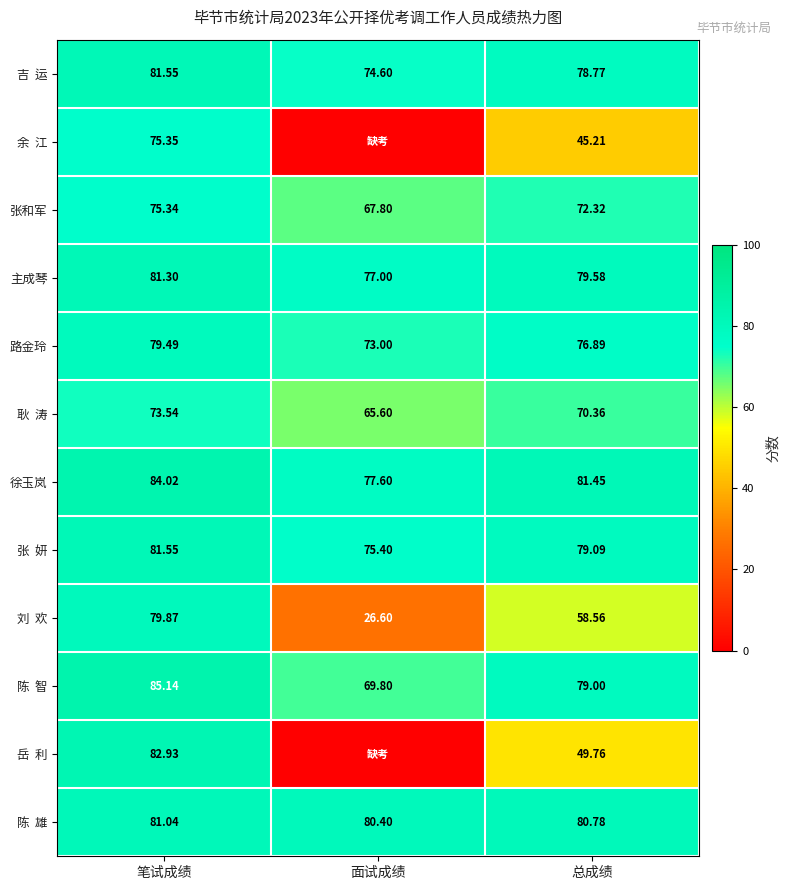

Is the value of 徐玉岚 at 笔试成绩 greater than the value of 张和军 at 面试成绩?

Yes